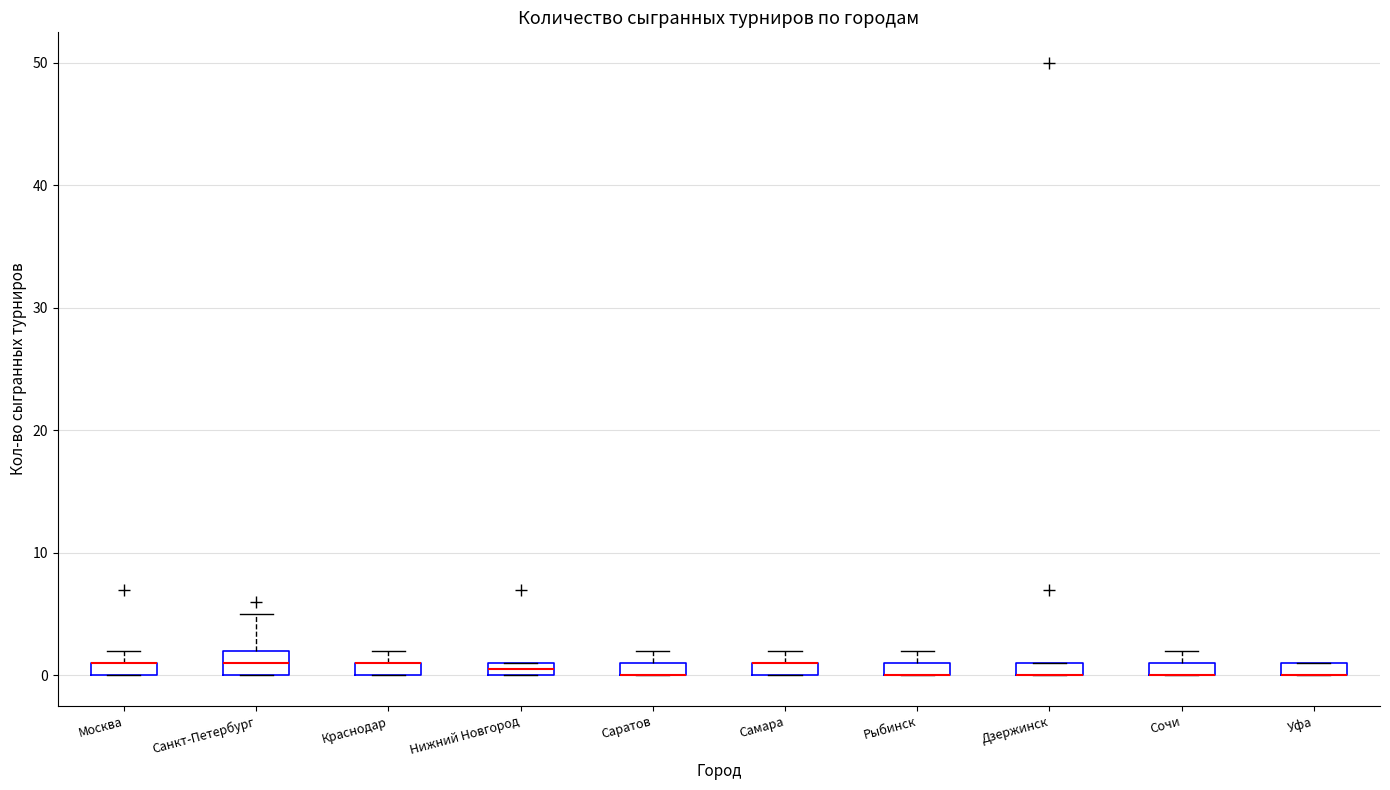

Where is the lower edge of the box for Самара on the y-axis? The values are not printed on the chart, so give them approximately, as read against the axis.

0